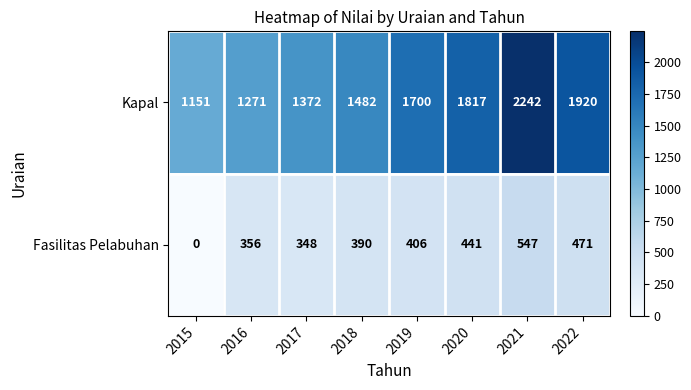

How many series are shown in this chart?

2